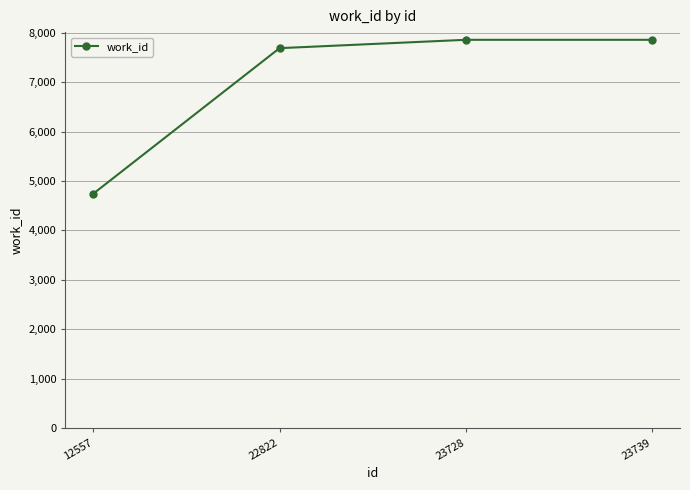

Does the chart display data point markers on the line(s)?

Yes